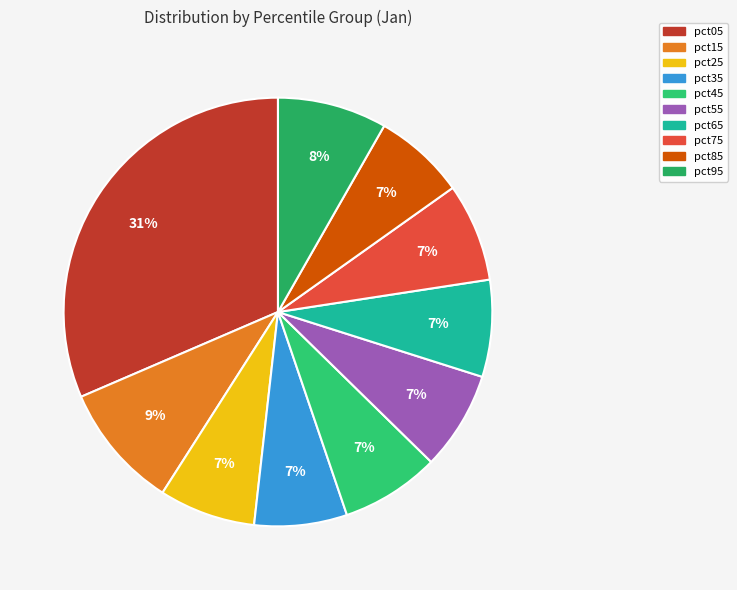

Count the number of slices in the pie.

10